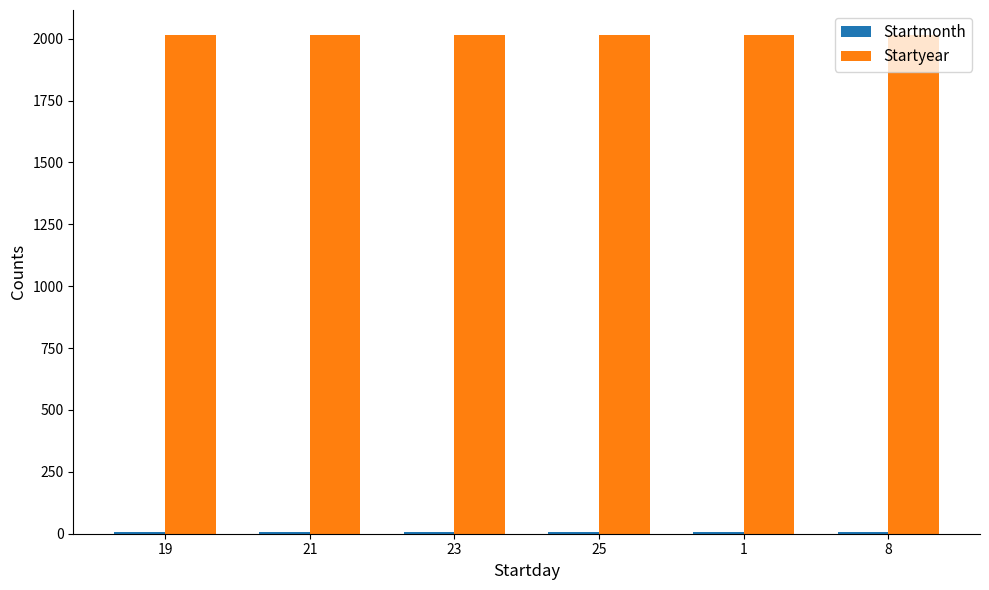

The Startyear series shows 510 at 21. True or false?

False